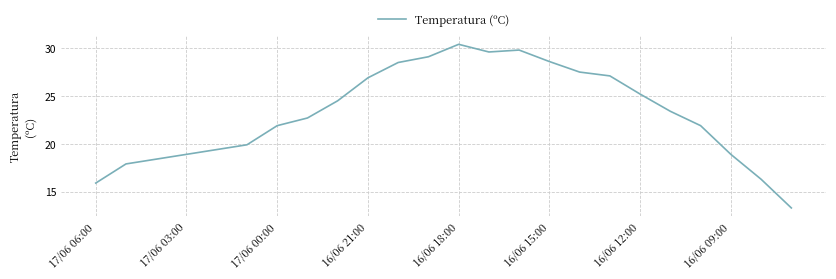

What is the difference between the maximum and minimum values?

17.1